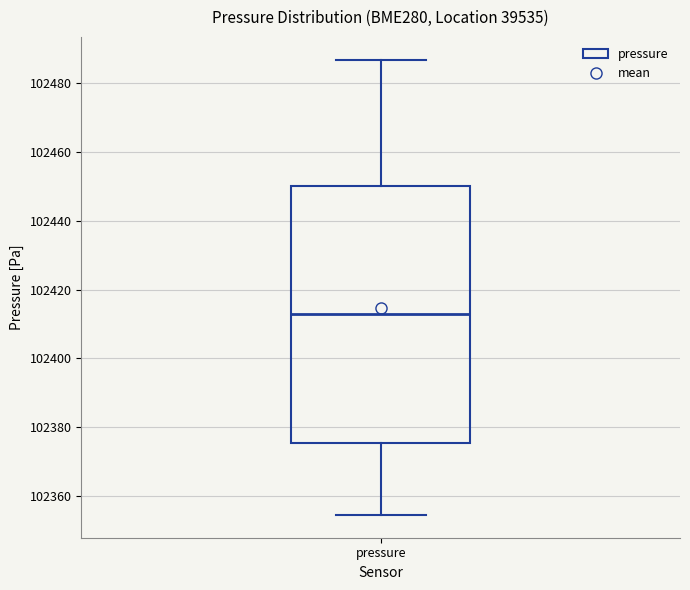

Transcribe this box plot: give where the median line is, the range the box spans, and where the two whiskers end, as read against the y-axis. The values are not printed on the chart, so give them approximately, as read against the axis.

median 102412, box 102376 to 102450, whiskers 102354 to 102486